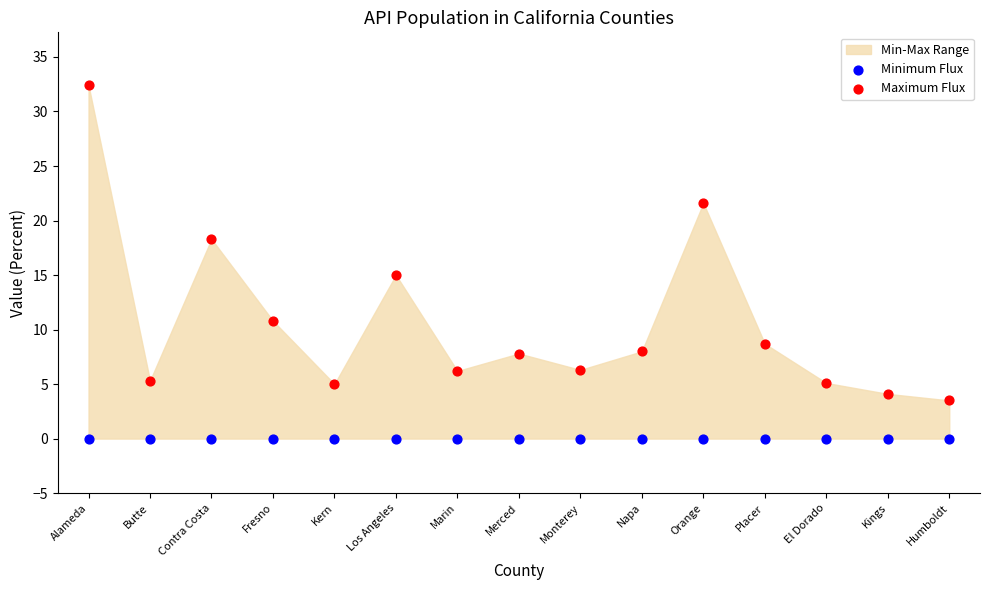

Which series reaches the maximum Y coordinate?

Maximum Flux